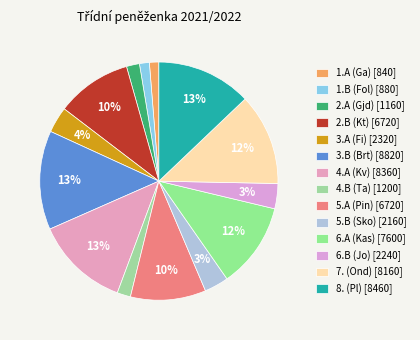

Is the sum of 8. (Pl) and 4.A (Kv) greater than half?

No